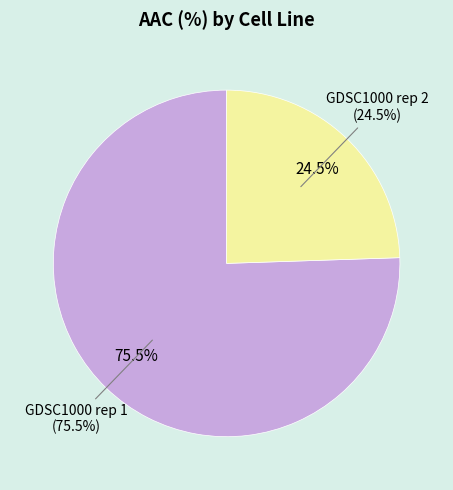

What is the ratio of the value at GDSC1000 rep 2 to the value at GDSC1000 rep 1?

0.3